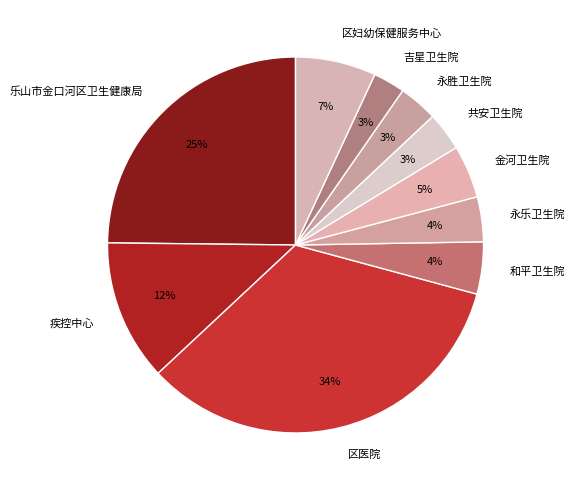

What percentage is the 金河卫生院 slice, to the nearest percent?

5%